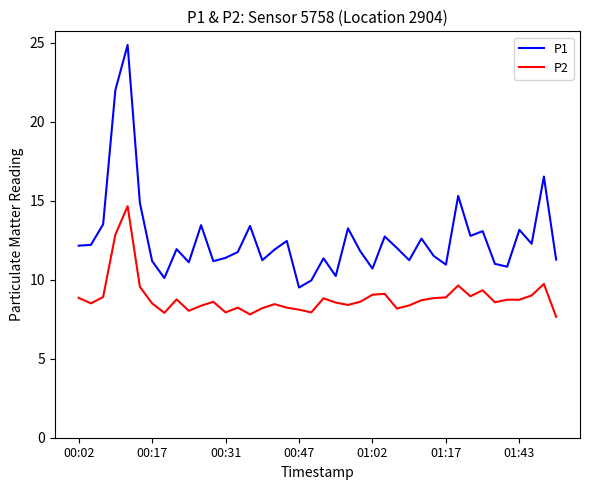

True or false: P1 and P2 cross at least once.

False